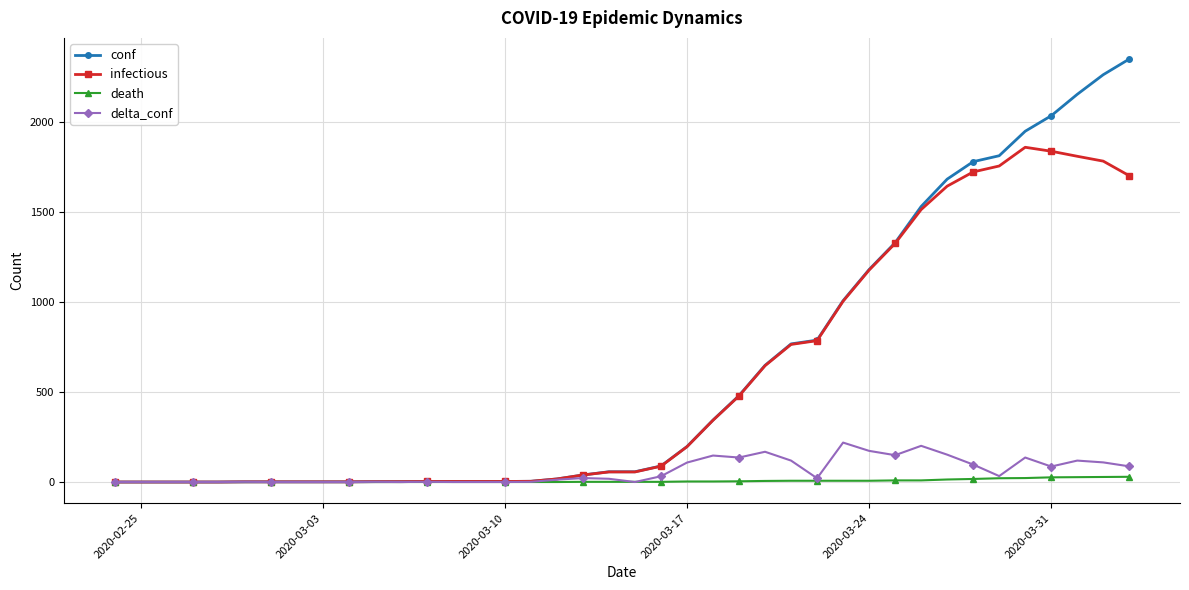

True or false: infectious has more than 0 points higher than both neighbors.

True